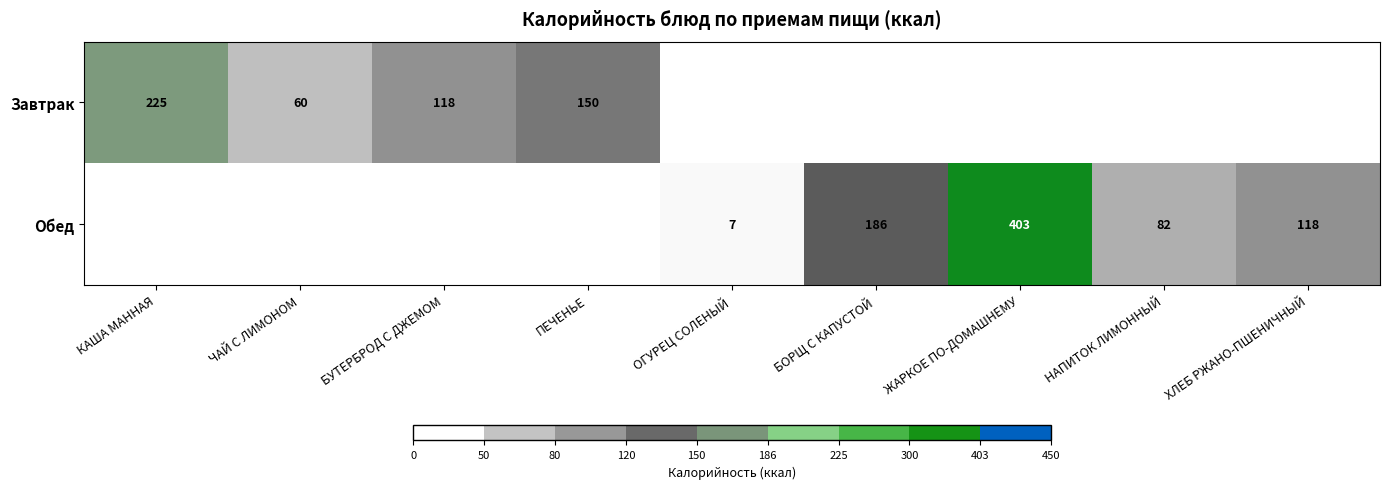

What is the sum of the Обед values at ЖАРКОЕ ПО-ДОМАШНЕМУ and ОГУРЕЦ СОЛЕНЫЙ?

410